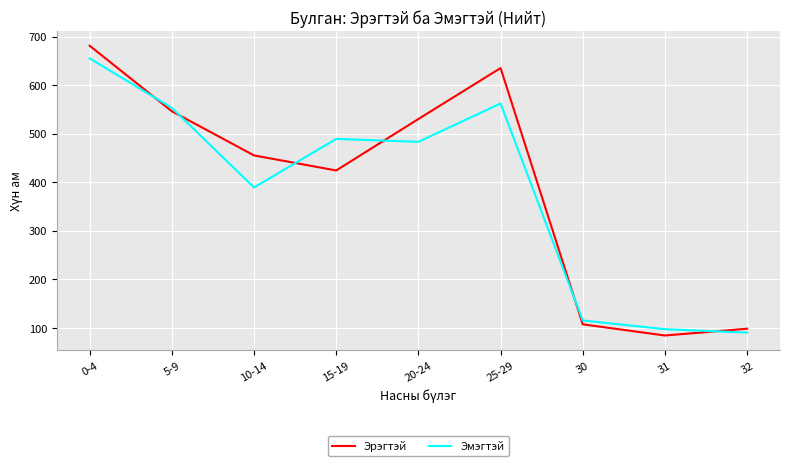

The Эмэгтэй series shows 90 at 32. True or false?

True